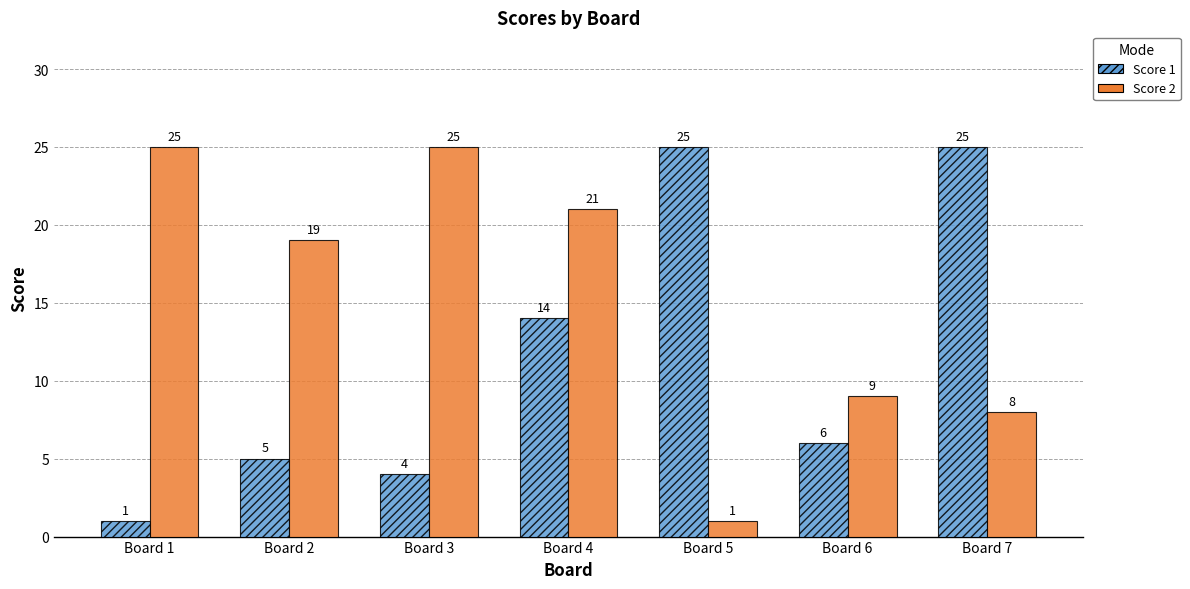

Which series has the largest total across all categories?

Score 2